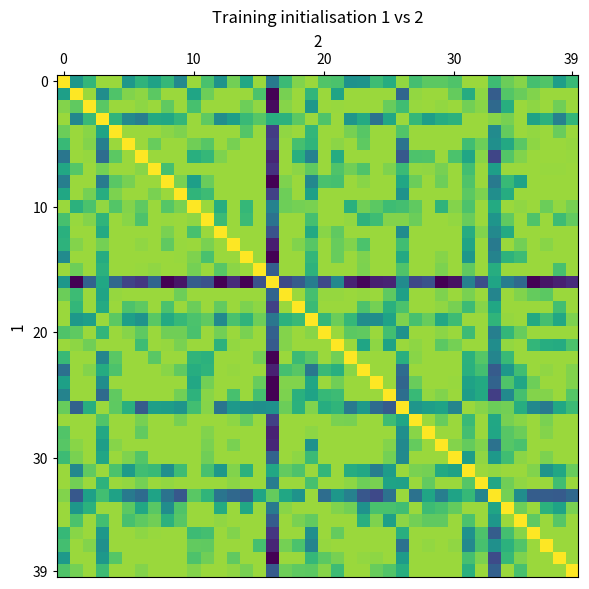

What is the greatest value displayed?

1.0